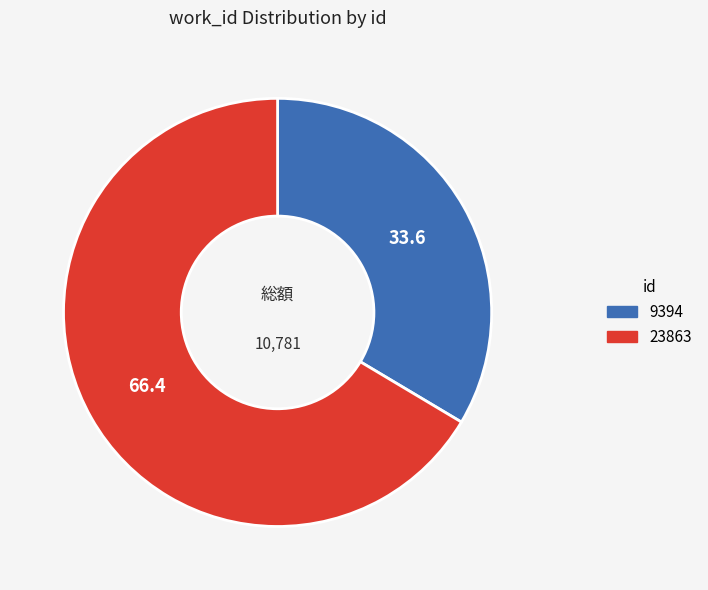

Do 23863 and 9394 together represent more than half of the pie?

Yes